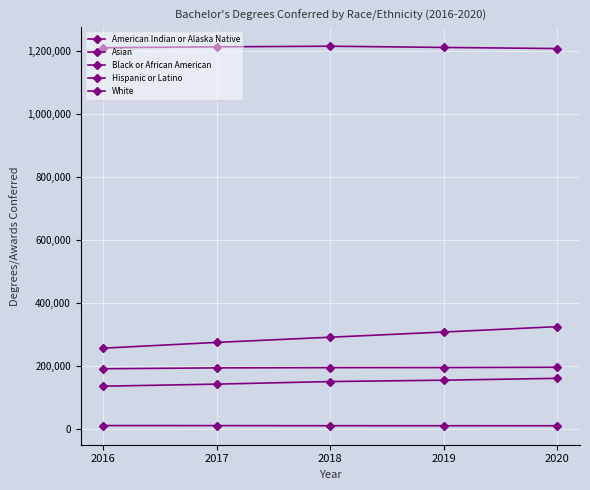

Reading right to left, what are all the values shown in this chart?

American Indian or Alaska Native: 9084	9115	9149	9518	9656
Asian: 159695	153767	149421	141254	134679
Black or African American: 194870	193828	193576	192821	190069
Hispanic or Latino: 323749	306735	290231	273743	255497
White: 1206905	1210443	1214316	1212367	1209484